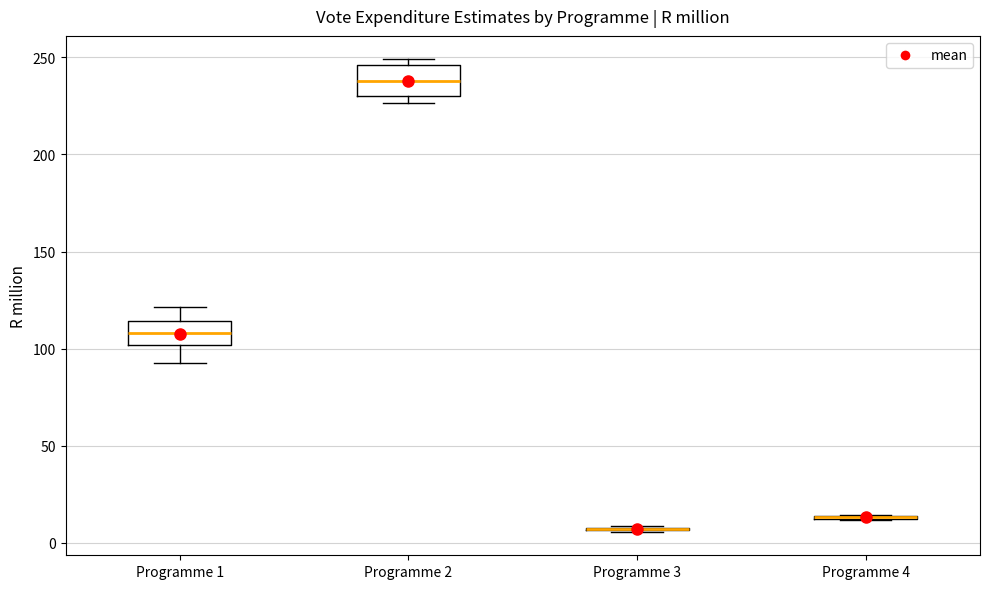

Reading left to right, read every box against the y-axis: the position of its median line, the range the box covers, and the ends of its whiskers. The values are not printed on the chart, so give them approximately, as read against the axis.

Programme 1: median 110, box 100 to 115, whiskers 95 to 120
Programme 2: median 240, box 230 to 245, whiskers 225 to 250
Programme 3: box collapsed to a line at 5, whiskers 5 to 10
Programme 4: box collapsed to a line at 15, whiskers 10 to 15